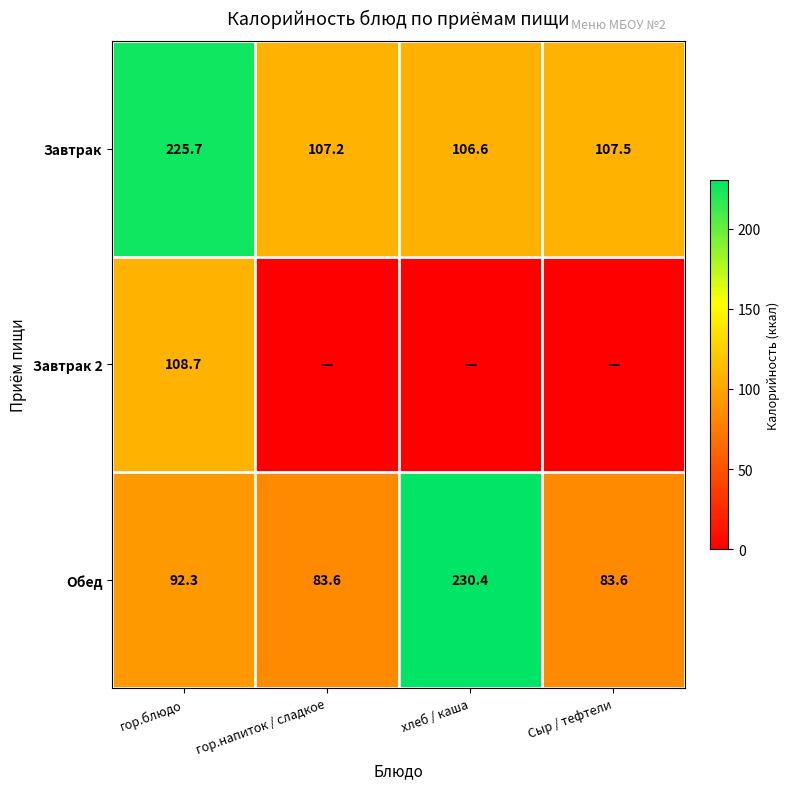

What is the highest value of the Завтрак series?

225.7